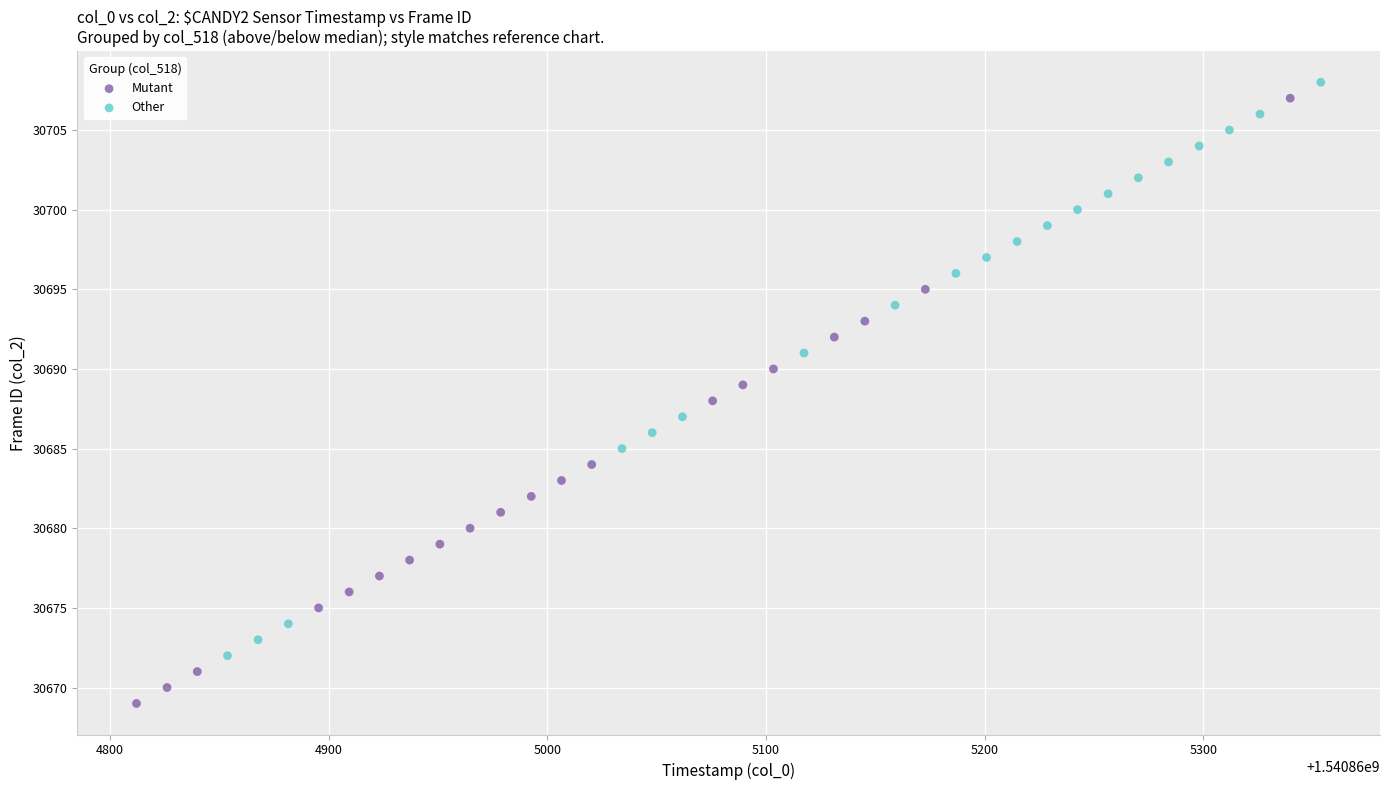

Which series contains the highest Y value?

Other